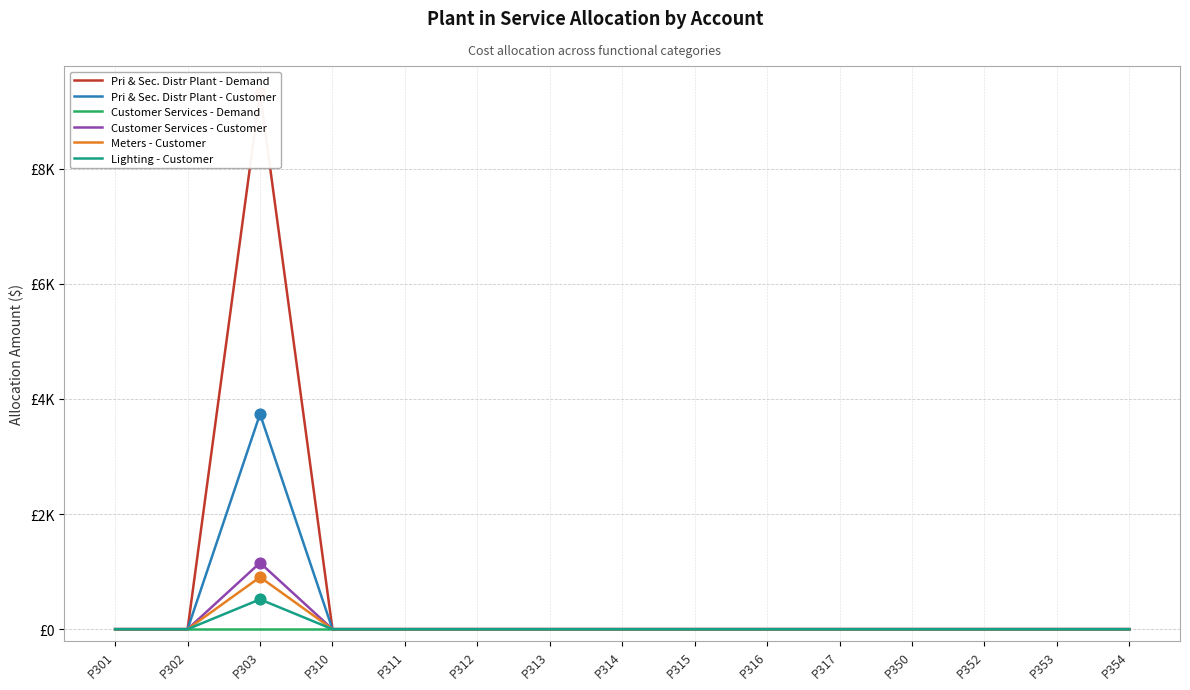

Which series has the largest total across all categories?

Pri & Sec. Distr Plant - Demand